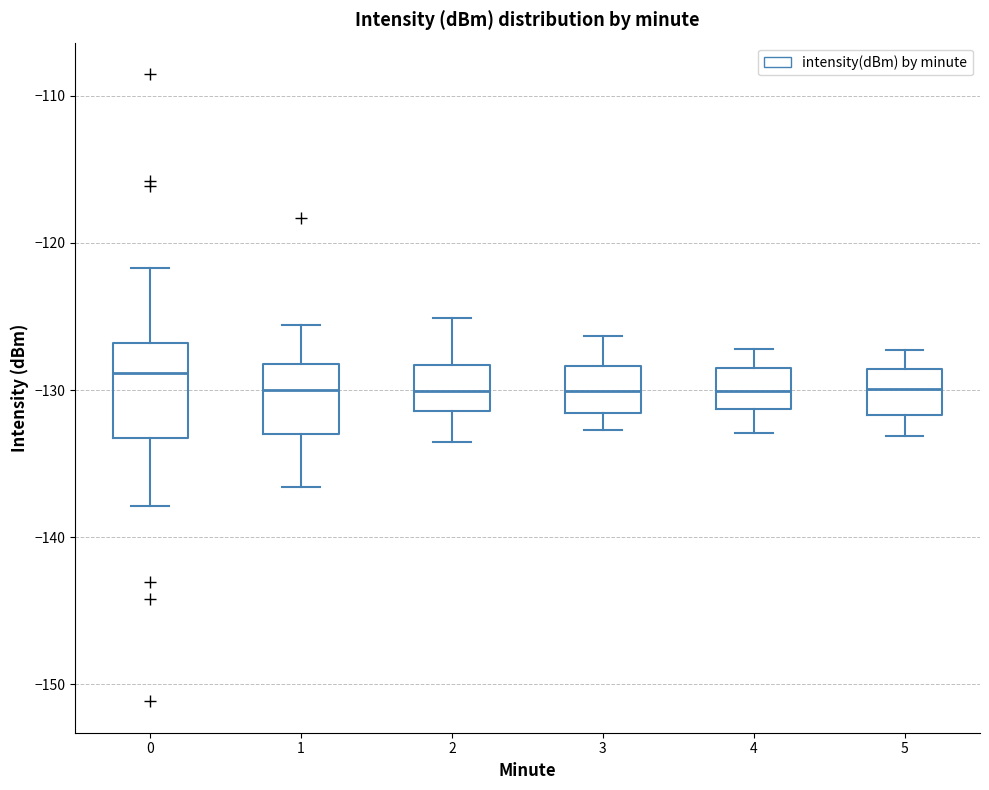

Comparing the boxes themselves (not the whiskers), which one is the tallest?

0